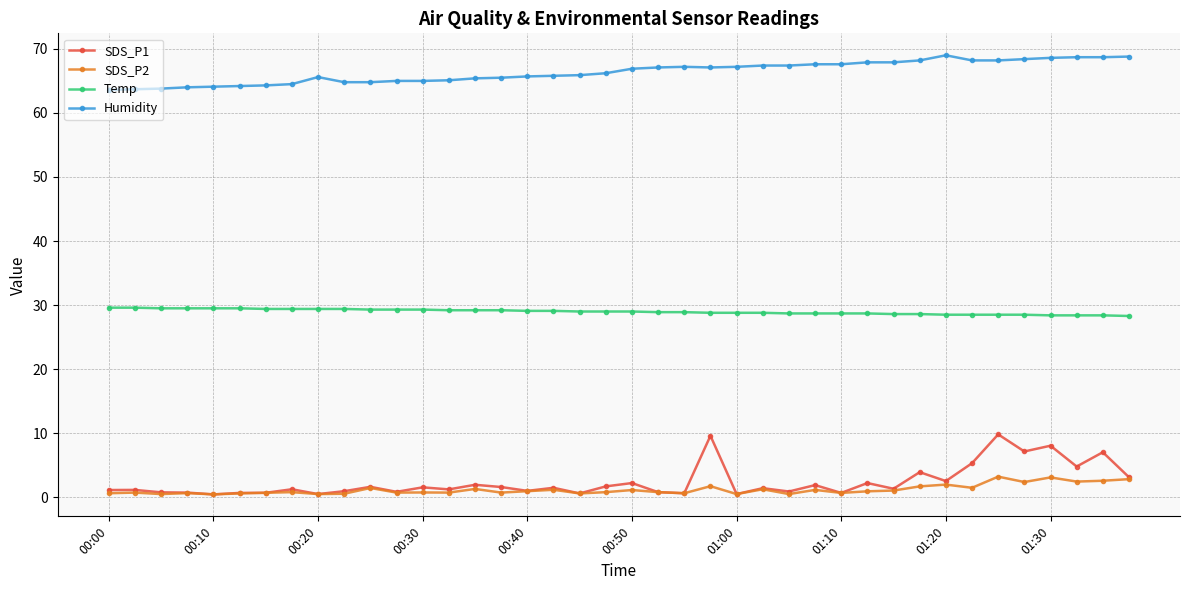

Which series has the largest total across all categories?

Humidity